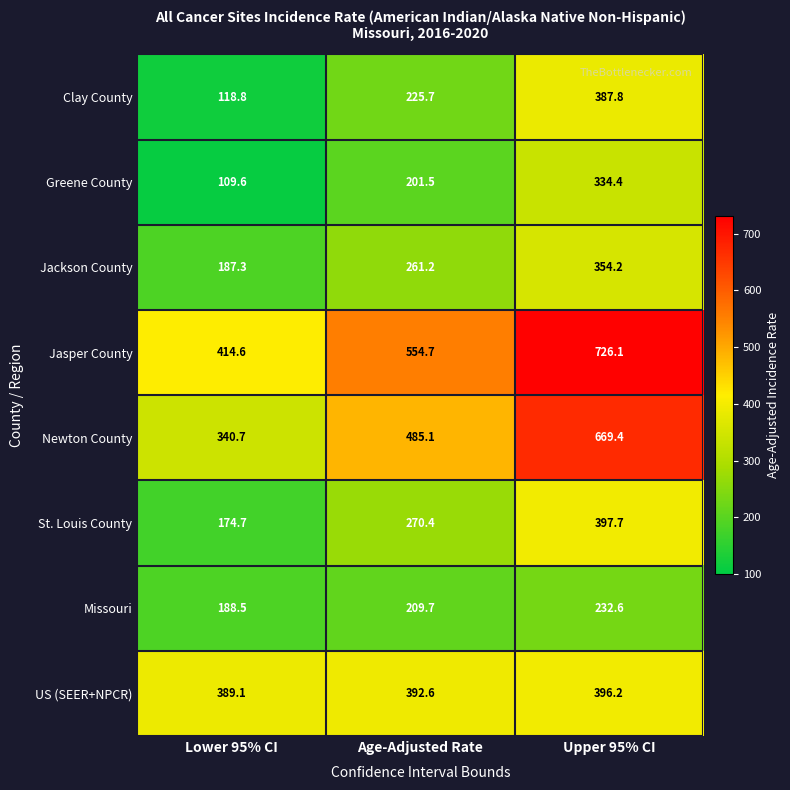

What value does the Jasper County series have at Lower 95% CI?

414.6